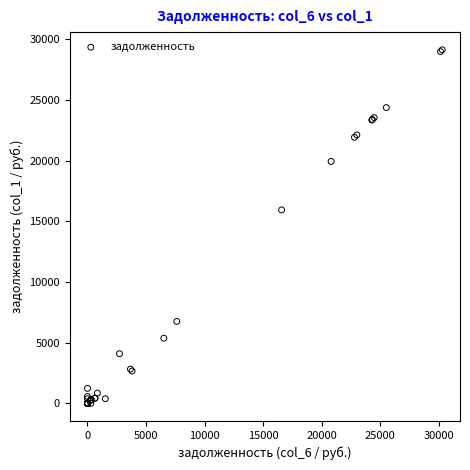

What Y value in the scatter plot is closest to 14564?

15937.5